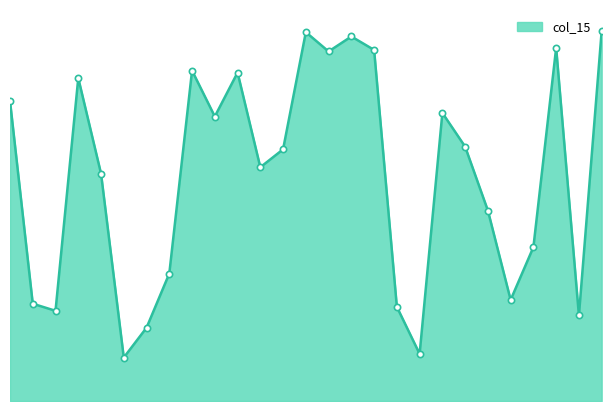

List the labels in order of value, largest first.

11700, 10950, 11200, 11600, 11250, 11150, 10650, 10800, 10300, 10050, 11400, 10750, 11450, 10900, 10850, 10470, 11500, 11570, 10600, 11520, 10130, 11300, 10250, 11650, 10550, 11350, 10500